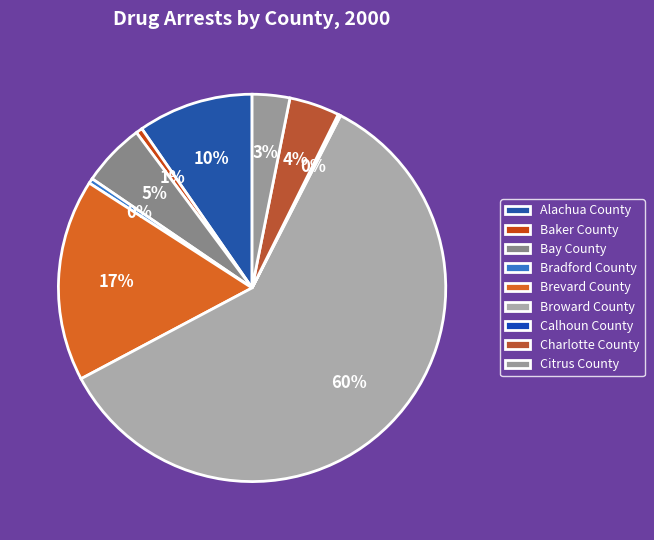

Rank the categories by value from highest to lowest.

Broward County, Brevard County, Alachua County, Bay County, Charlotte County, Citrus County, Baker County, Bradford County, Calhoun County